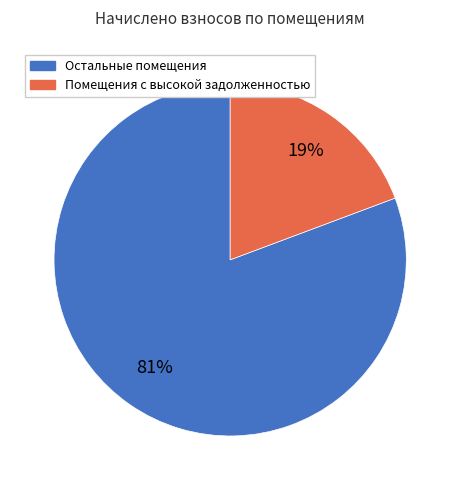

To the nearest percent, what is the average slice percentage?

50%